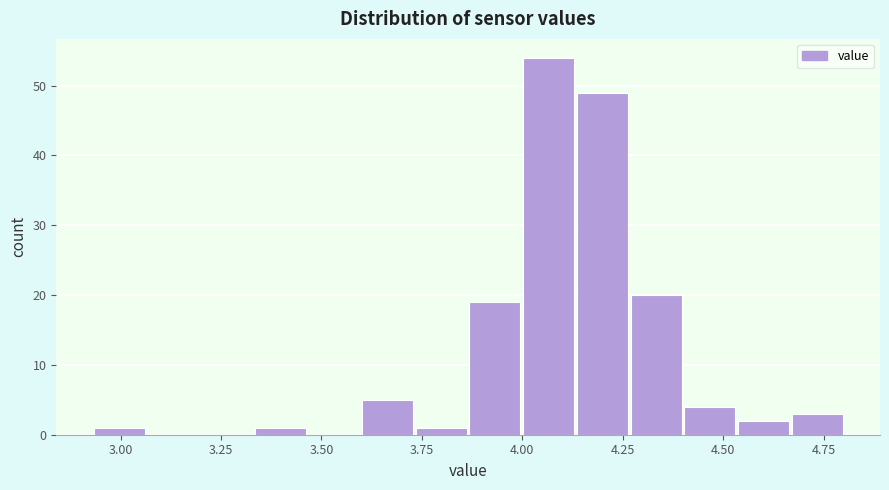

Read against the x-axis, roughly where is the centre of the tallest bar?

4.05